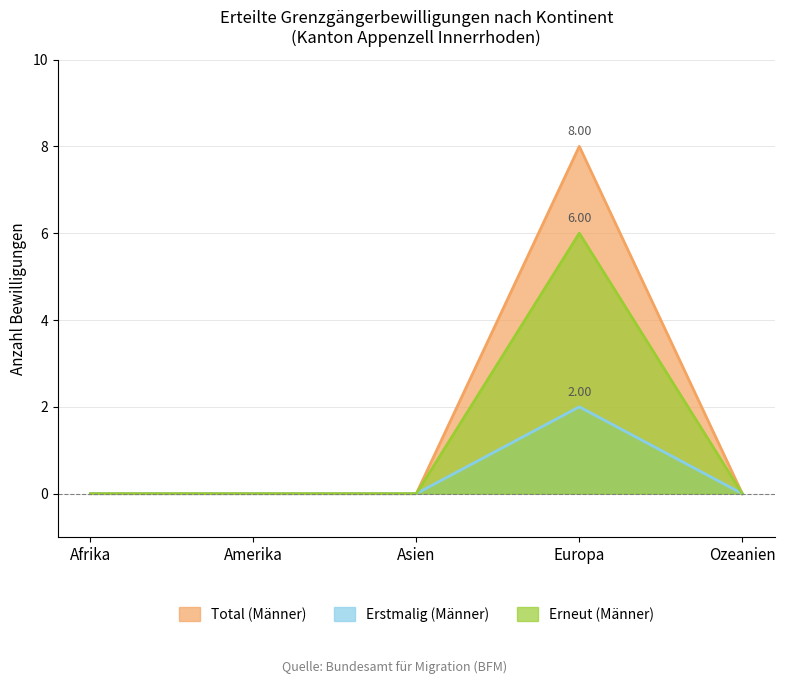

Rank the series by their maximum value, from lowest to highest.

Erstmalig (Männer), Erneut (Männer), Total (Männer)